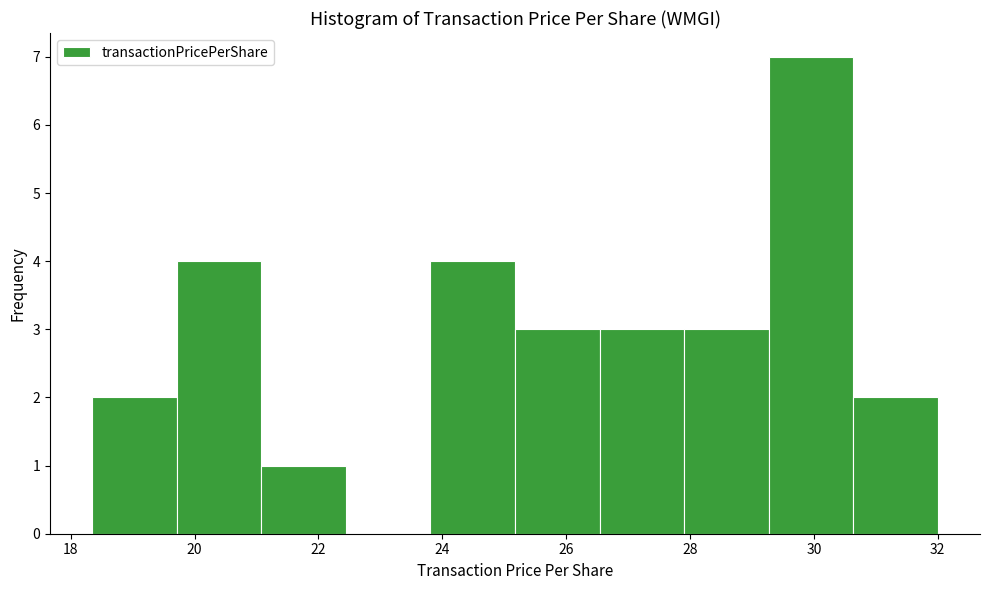

Over which range of the x-axis is the bar tallest?

29.2 to 30.6